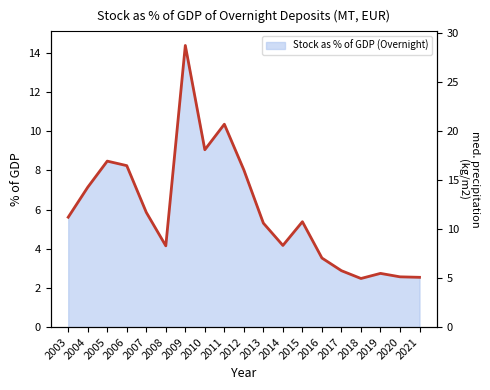

Between 2017 and 2003, which is larger?

2003